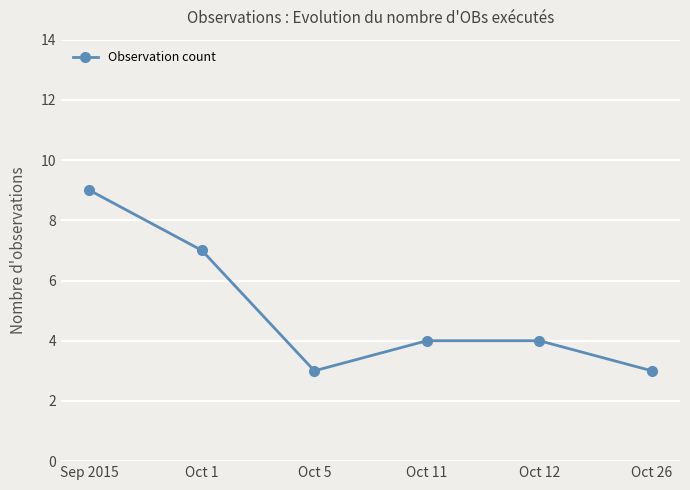

At which category does the chart reach its peak across all series?

Sep 2015